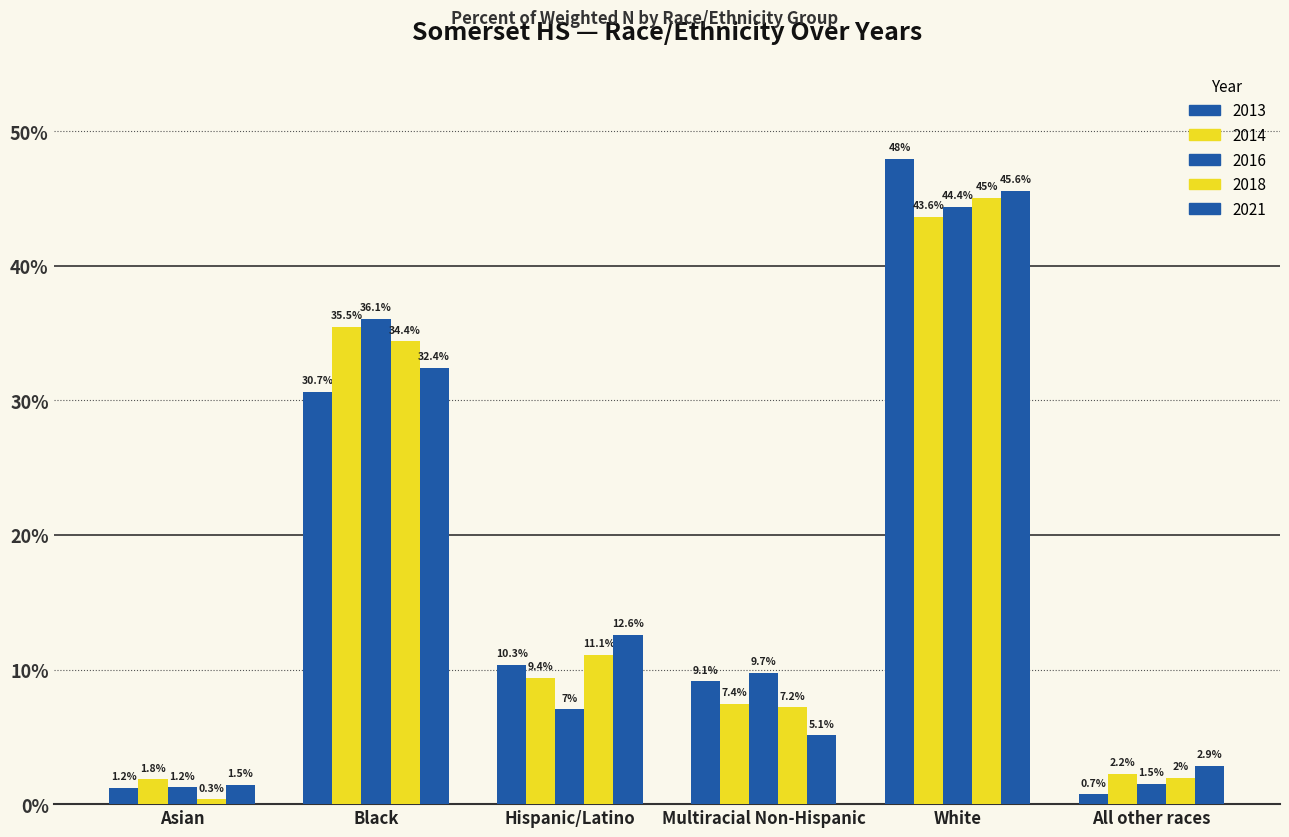

Are the bars horizontal?

No